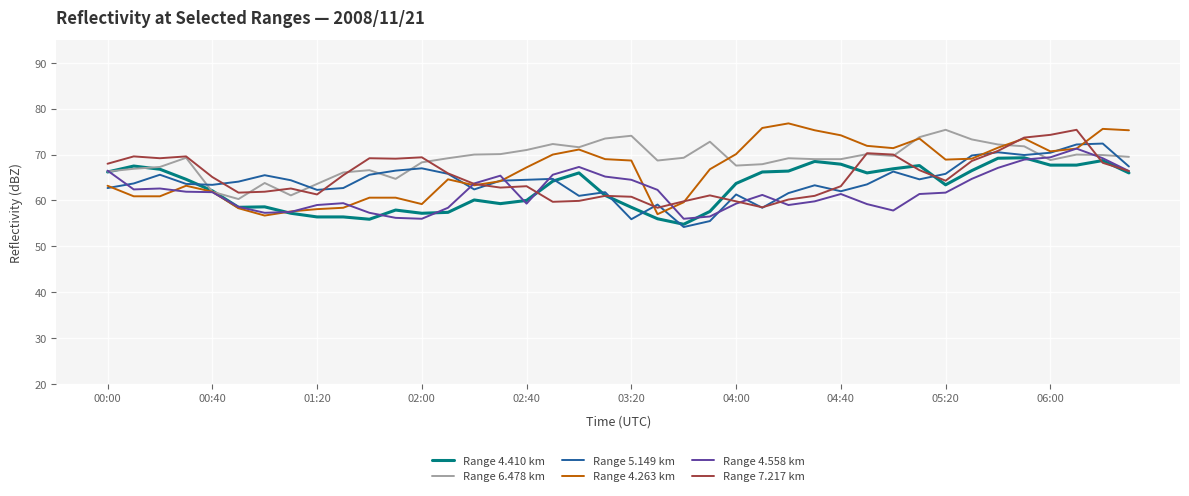

What is the lowest value of the Range 4.263 km series?

56.7